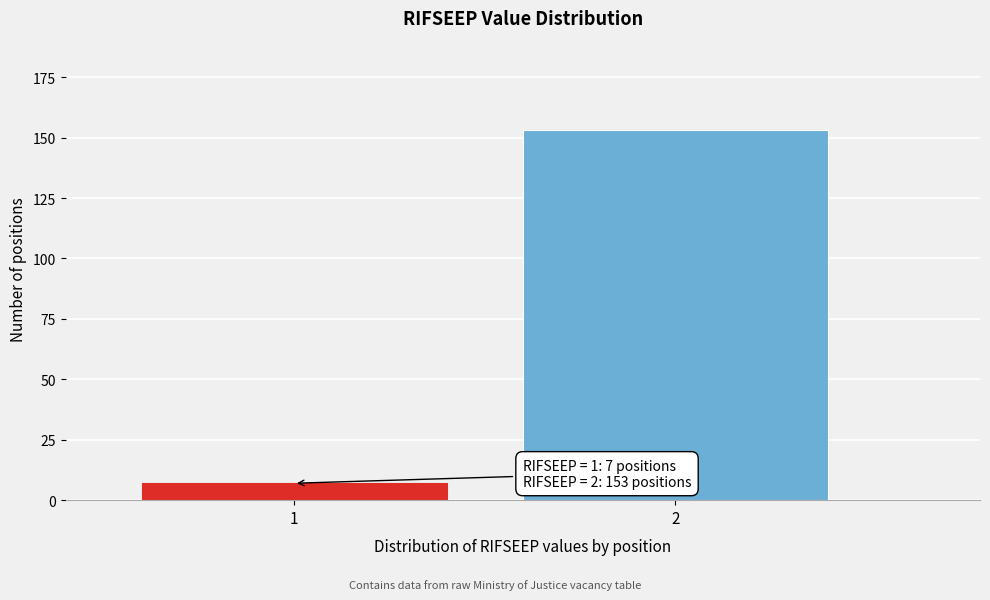

Reading left to right, list all the values displayed in this chart.

1=7	2=153